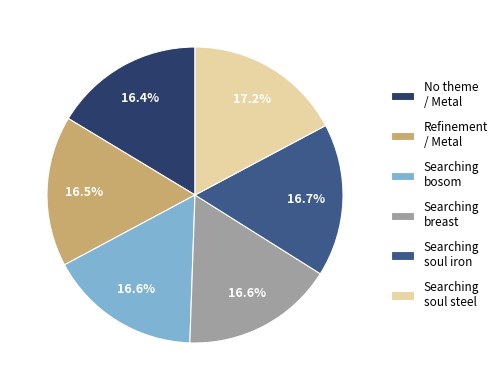

The Searching bosom slice represents 17% of the pie. True or false?

True